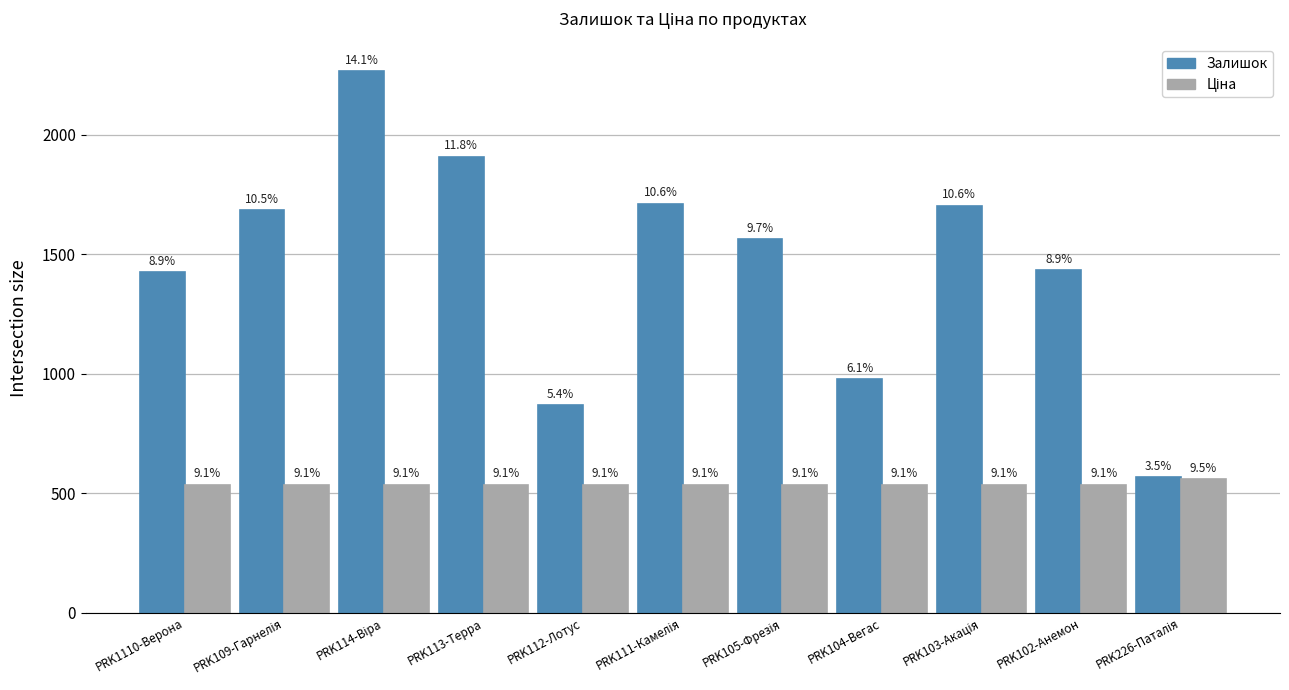

At which category is the sum across all series the highest?

PRK114-Віра